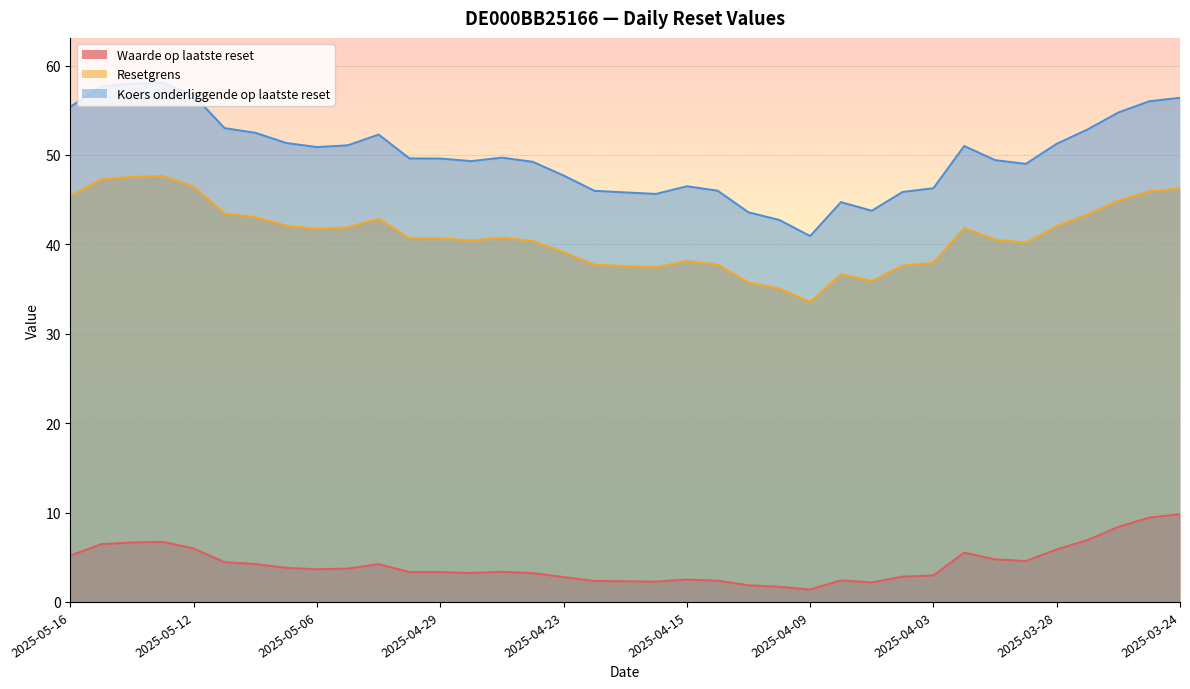

Which series has the largest total across all categories?

Koers onderliggende op laatste reset